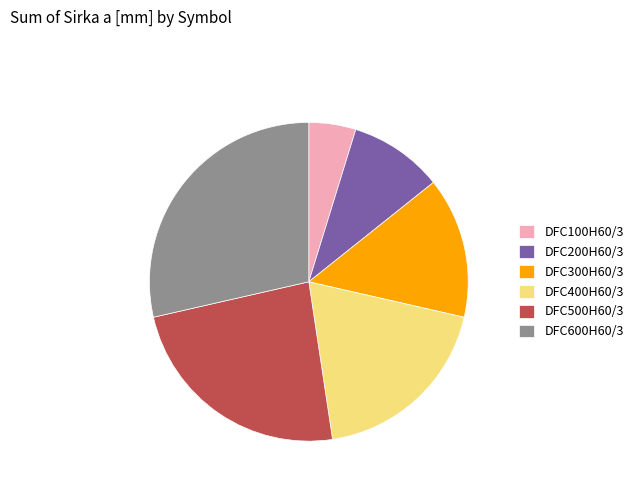

What is the ratio of the value at DFC400H60/3 to the value at DFC500H60/3?

0.8